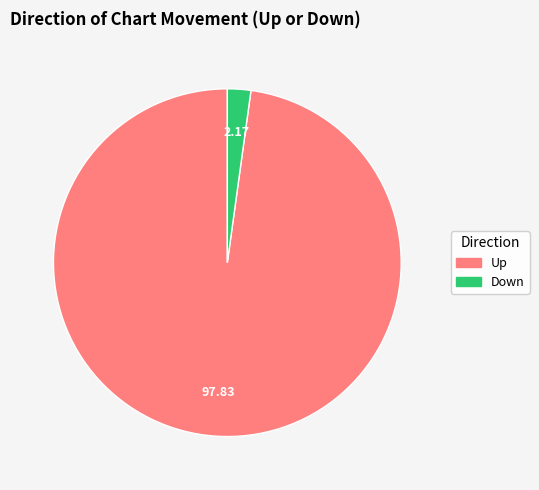

What is the majority slice?

up